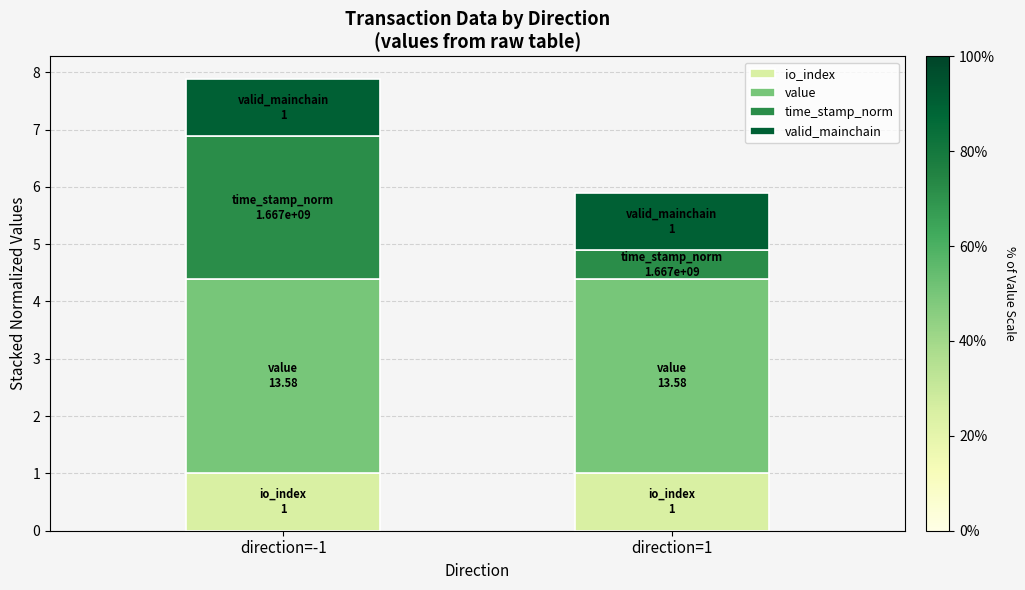

At which category is the sum across all series the highest?

direction=-1